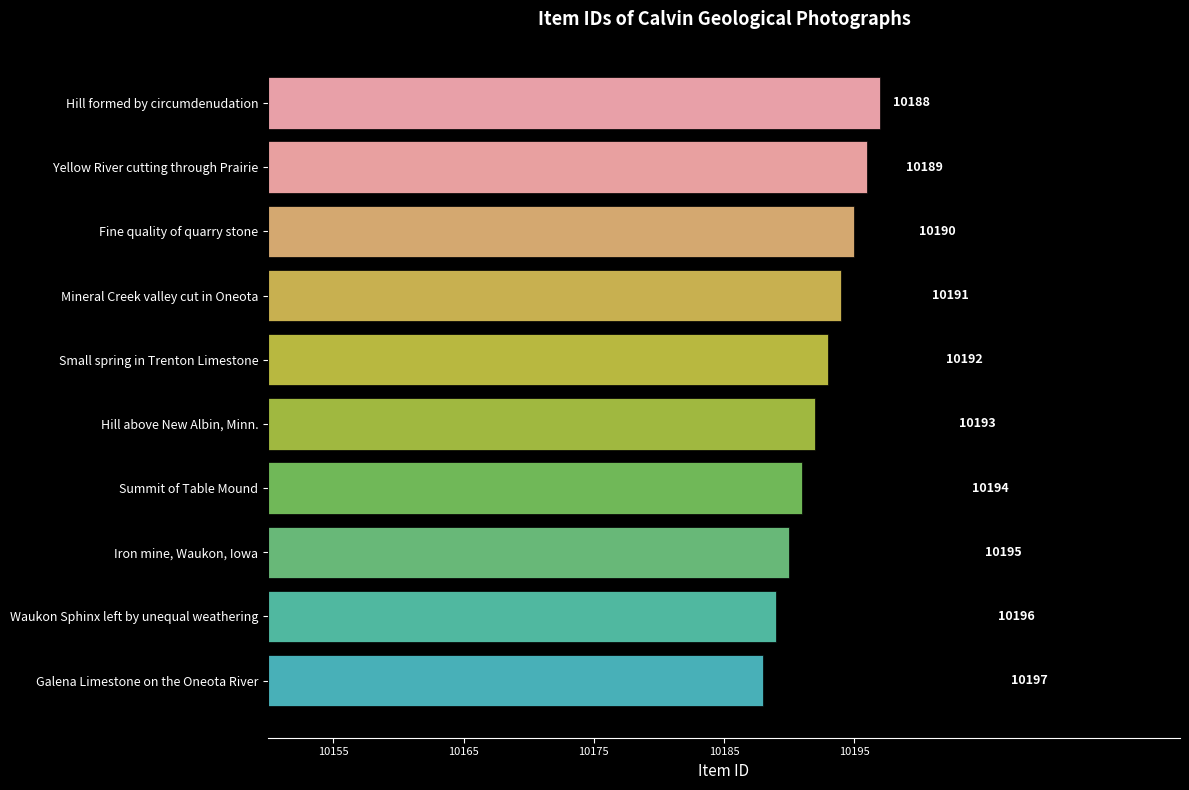

What is the sum of the values at Fine quality of quarry stone and Small spring in Trenton Limestone?

20388